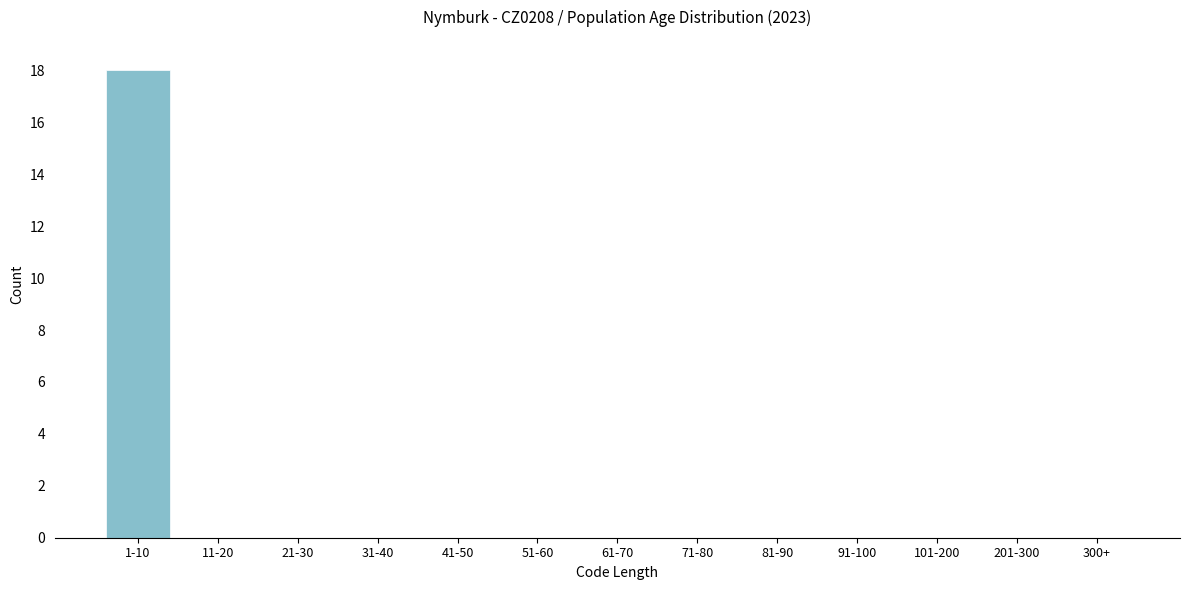

Reading left to right, list all the values displayed in this chart.

1-10=18	11-20=0	21-30=0	31-40=0	41-50=0	51-60=0	61-70=0	71-80=0	81-90=0	91-100=0	101-200=0	201-300=0	300+=0